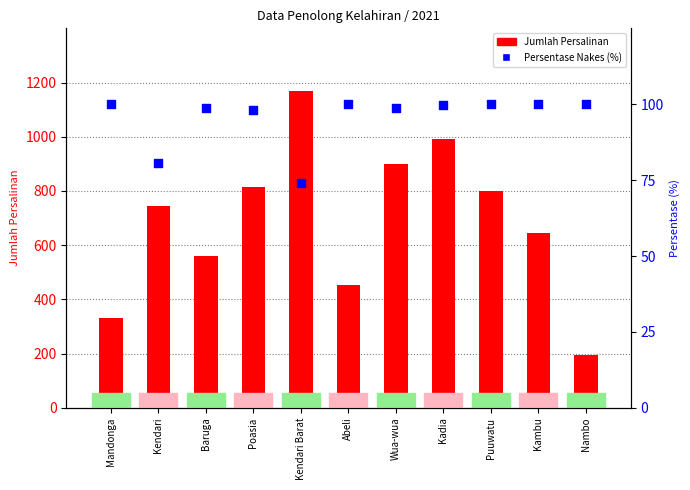

Is the value of Persentase Nakes (%) at Baruga greater than the value of Jumlah Persalinan at Kendari?

No